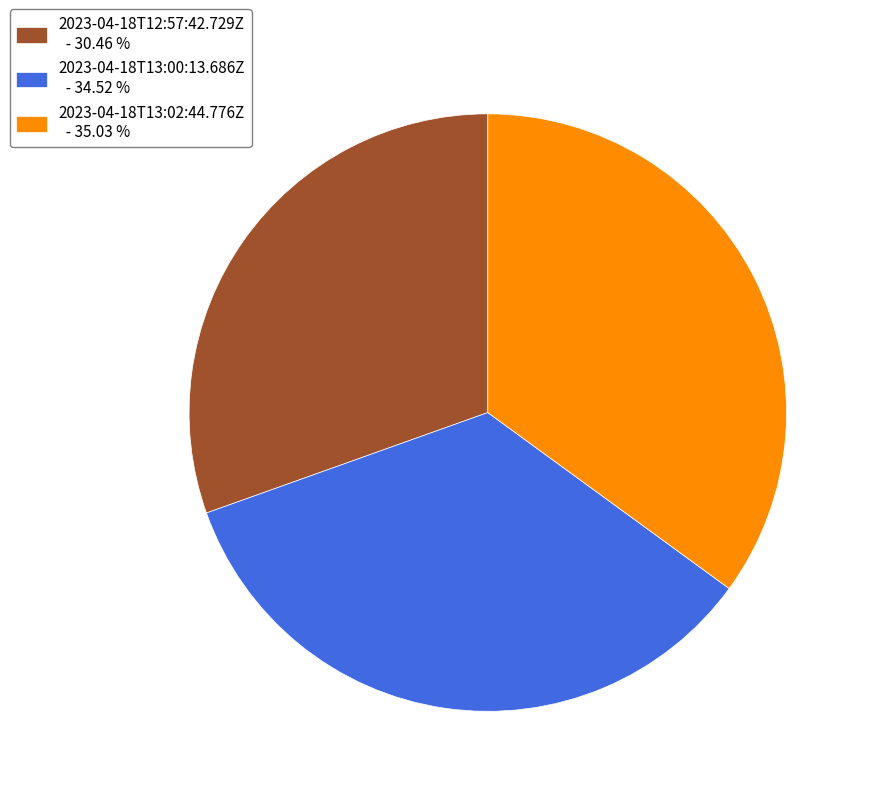

Rank the categories by value from highest to lowest.

2023-04-18T13:02:44.776Z, 2023-04-18T13:00:13.686Z, 2023-04-18T12:57:42.729Z